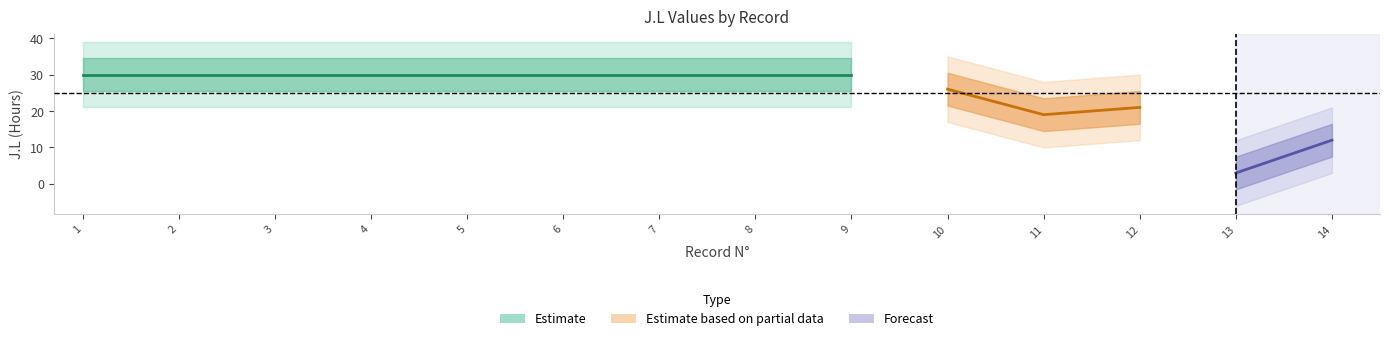

What is the sum of the values at 7 and 9?

60